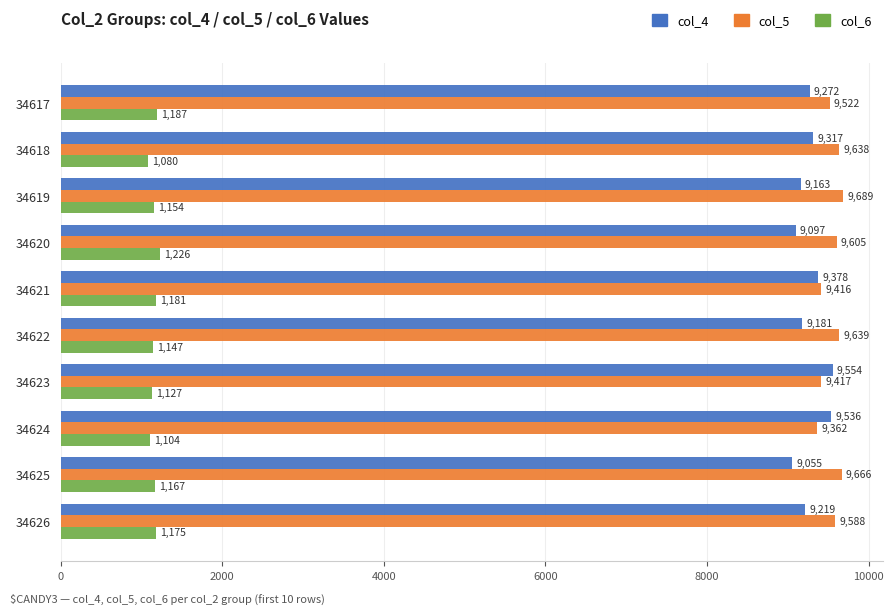

Which category has the lowest value across all series?

34618